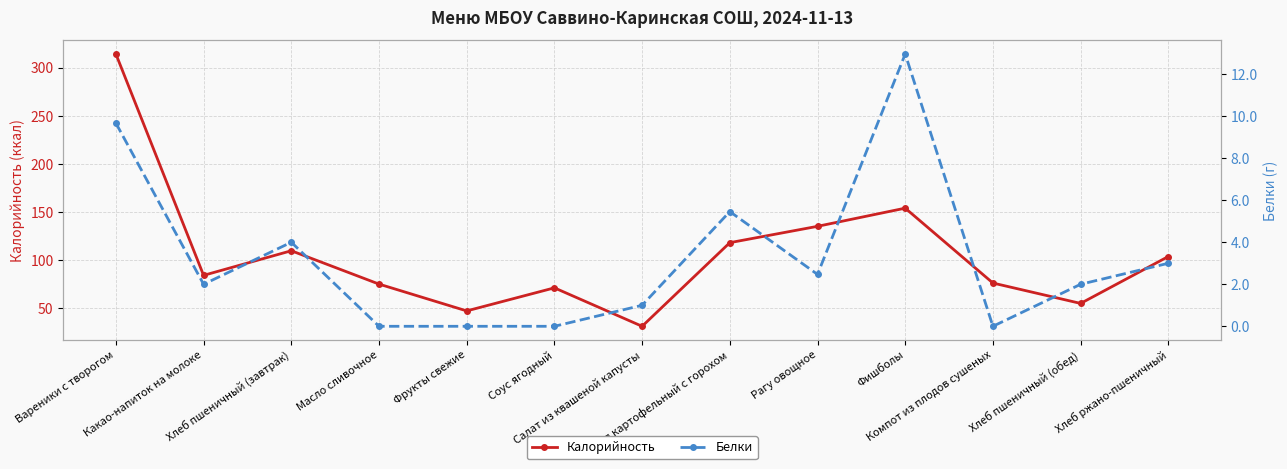

At how many categories does at least one series exceed 35?

12